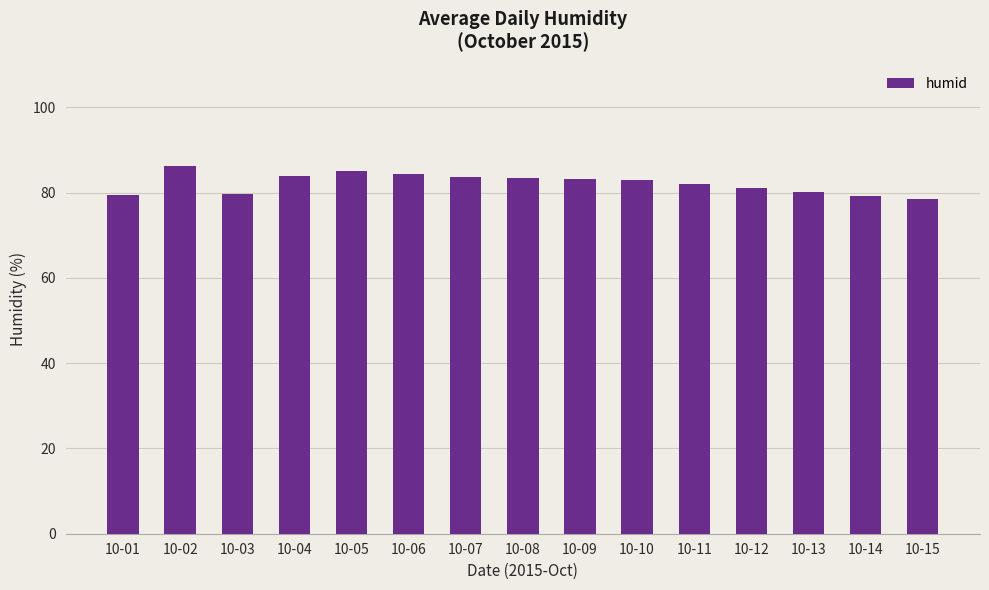

What is the value of the 9th bar from the left?

83.3